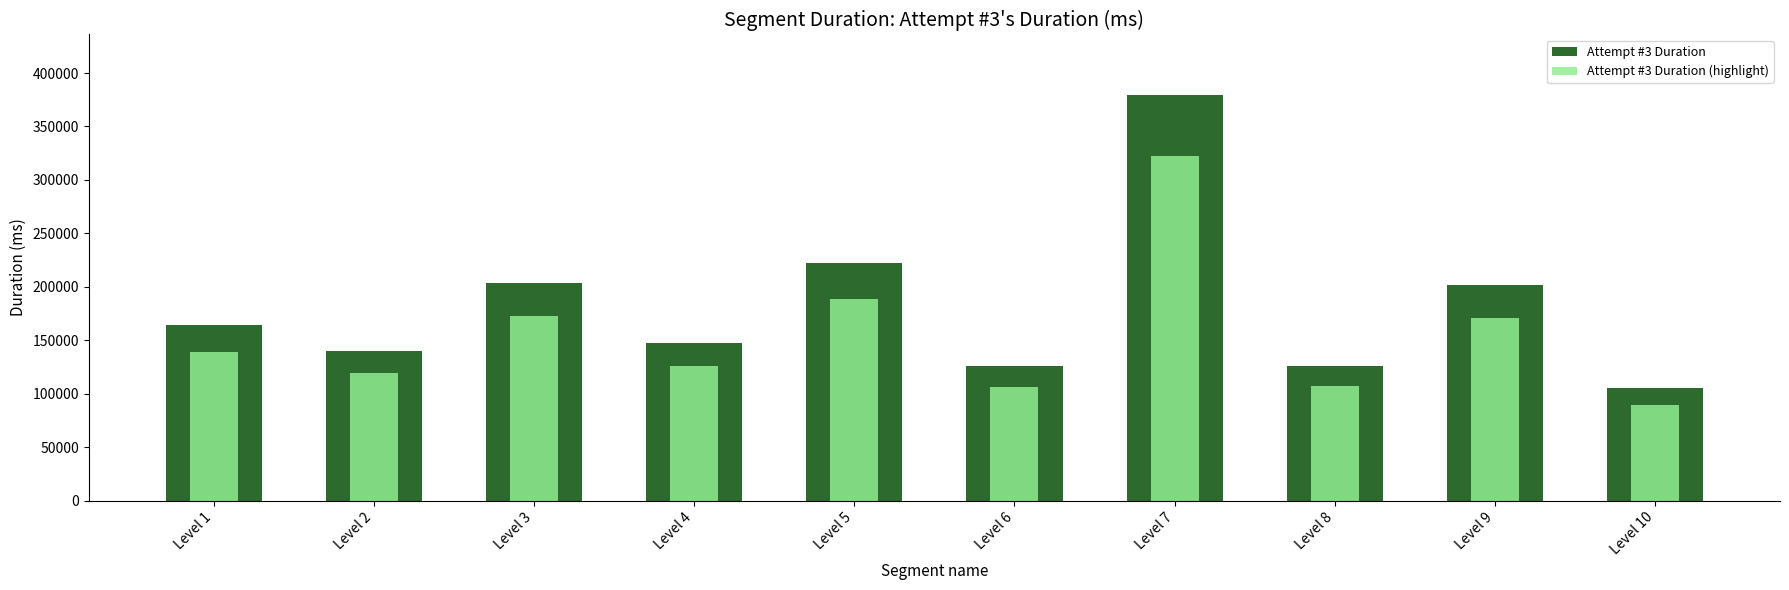

How many values in the Attempt #3 Duration (highlight) series are below 139223?

5